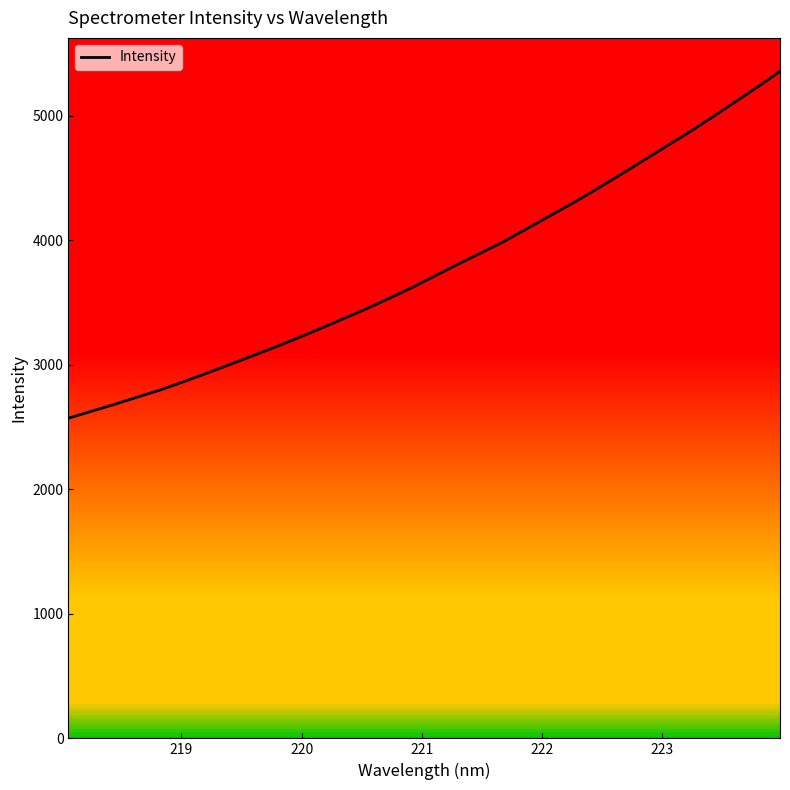

What is the maximum value shown in the chart?

5359.3